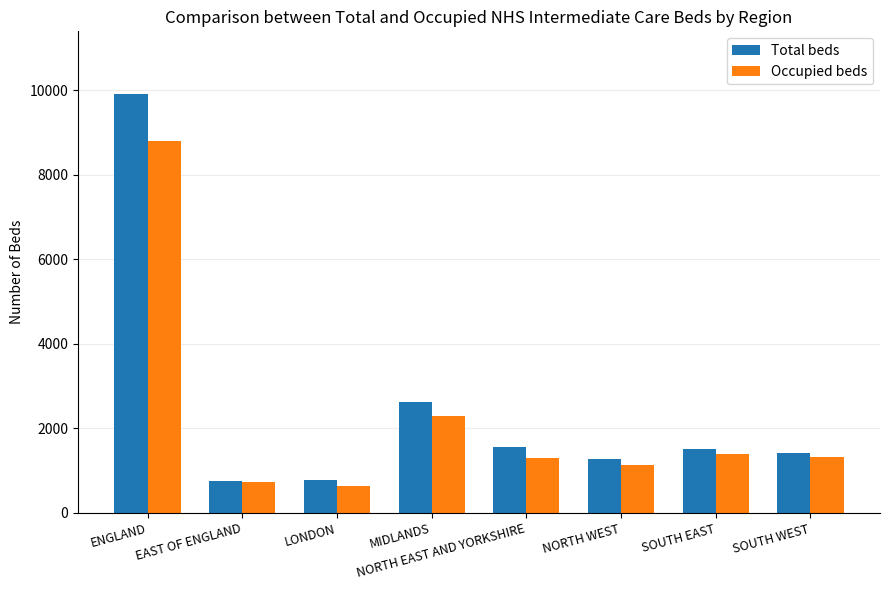

Rank the series by their maximum value, from lowest to highest.

Occupied beds, Total beds